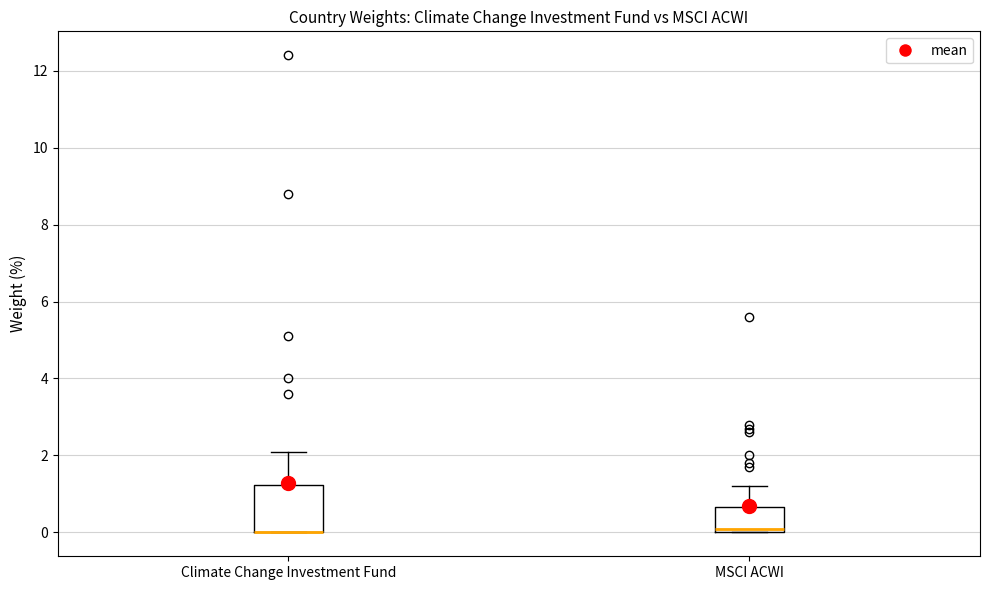

Reading left to right, transcribe this box plot: for each box, give where its median line is, the range the box spans, and where its two whiskers end, as read against the y-axis. The values are not printed on the chart, so give them approximately, as read against the axis.

Climate Change Investment Fund: median 0.0 (drawn on the box's lower edge), box 0.0 to 1.2, whiskers 0.0 to 2.2
MSCI ACWI: median 0.2, box 0.0 to 0.6, whiskers 0.0 to 1.2